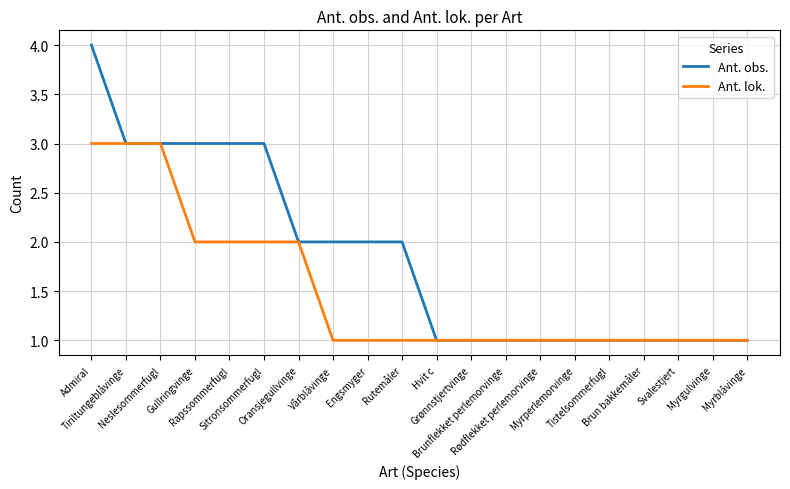

How many Ant. obs. values are between 1 and 3?

19